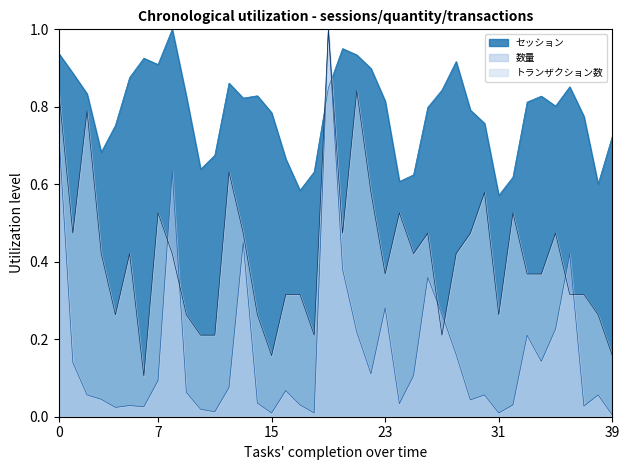

How many times do セッション and トランザクション数 cross each other?

2